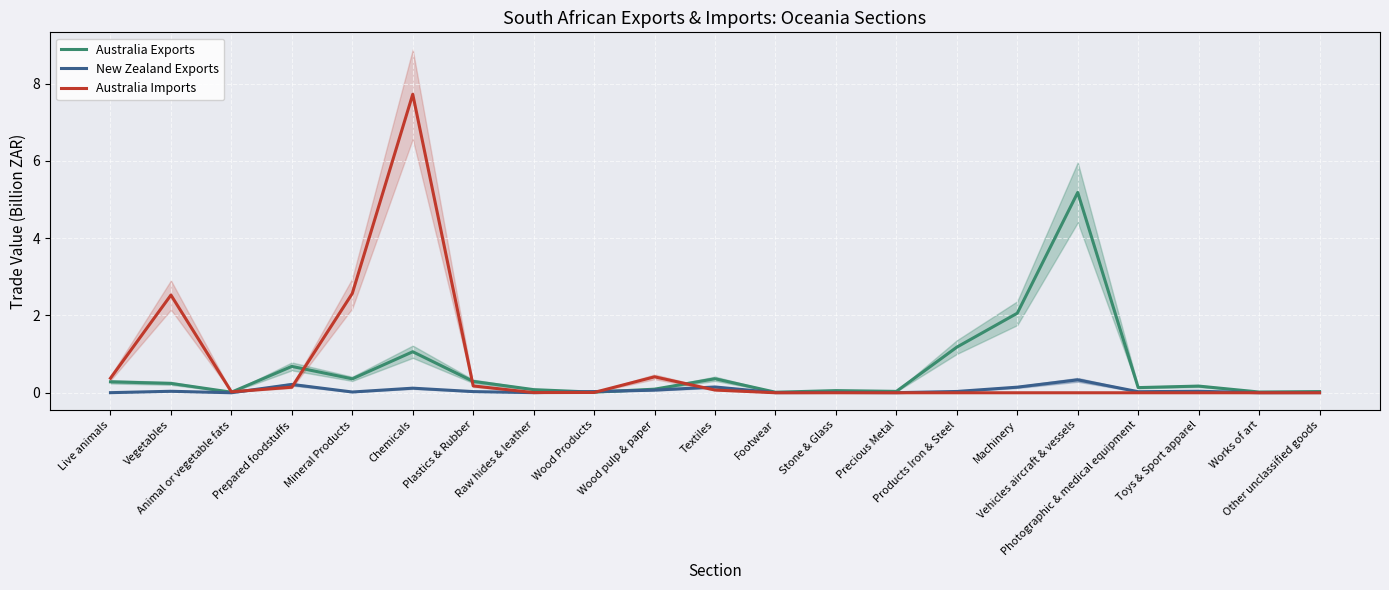

Between which two adjacent categories do Australia Exports and Australia Imports first intersect?

Animal or vegetable fats and Prepared foodstuffs